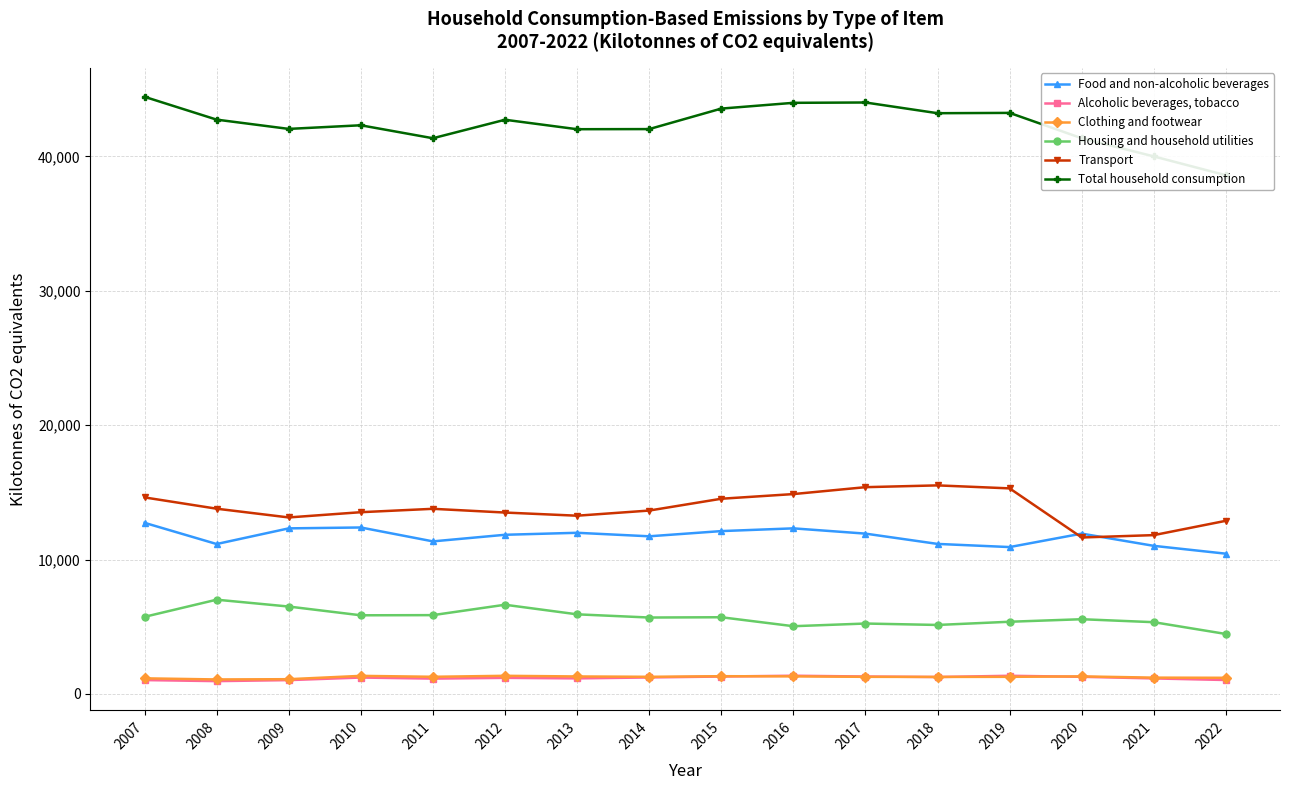

True or false: Transport and Total household consumption cross at least once.

False